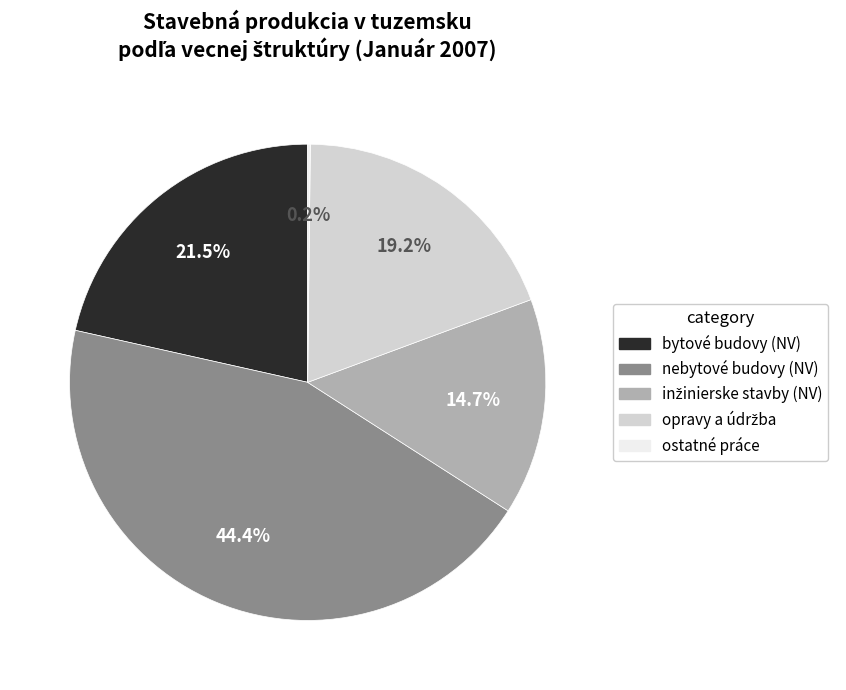

Which category has the biggest portion of the pie?

nebytové budovy (NV)